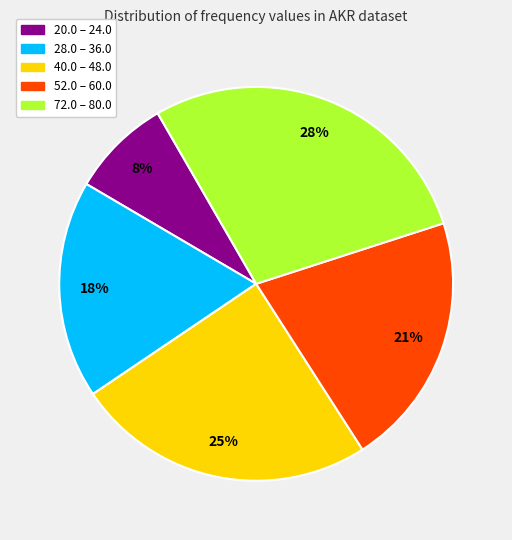

What percentage is the 52.0 – 60.0 slice, to the nearest percent?

21%